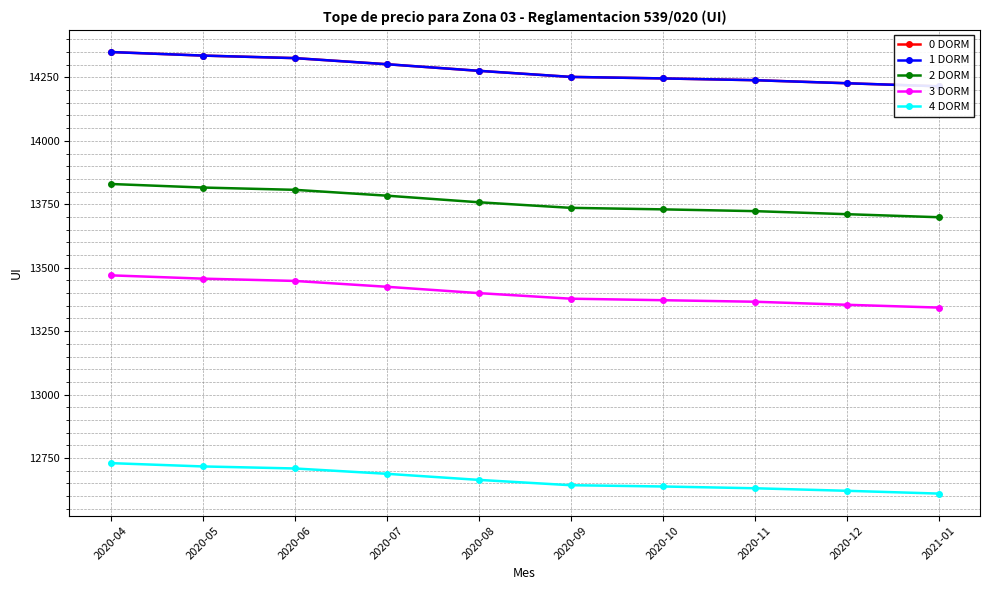

True or false: 2 DORM and 0 DORM intersect in this chart.

False